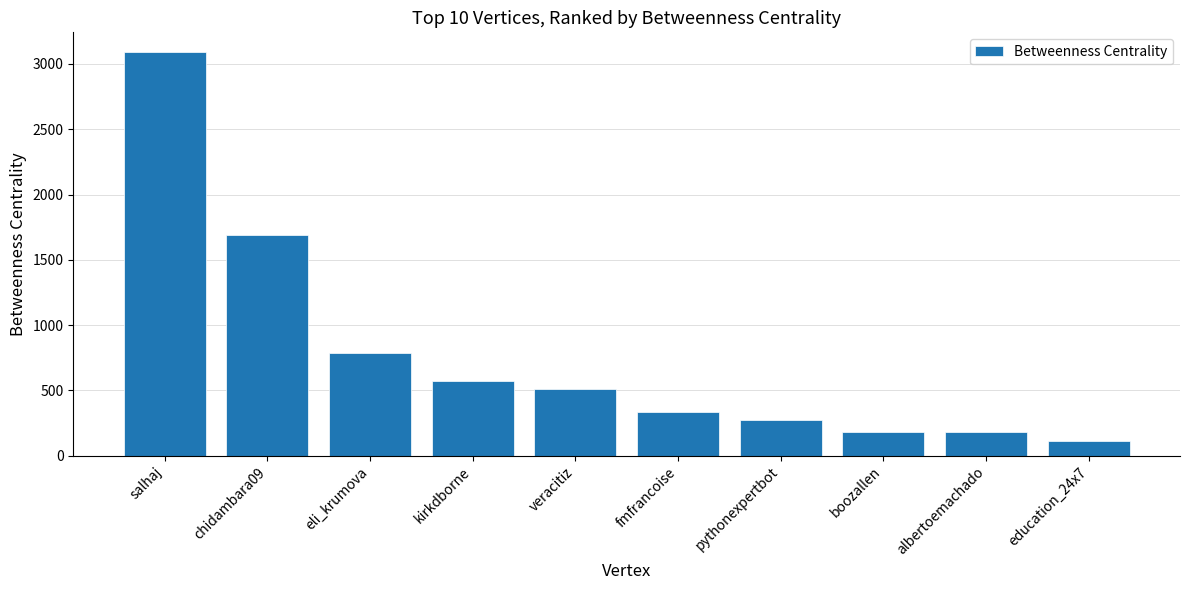

What is the average value?

773.3